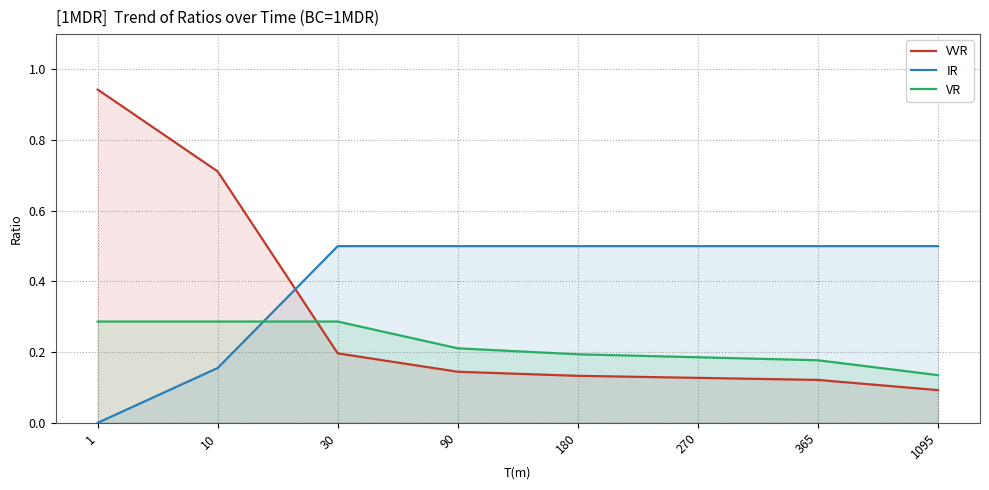

True or false: VVR has more than 2 interior local peaks.

False